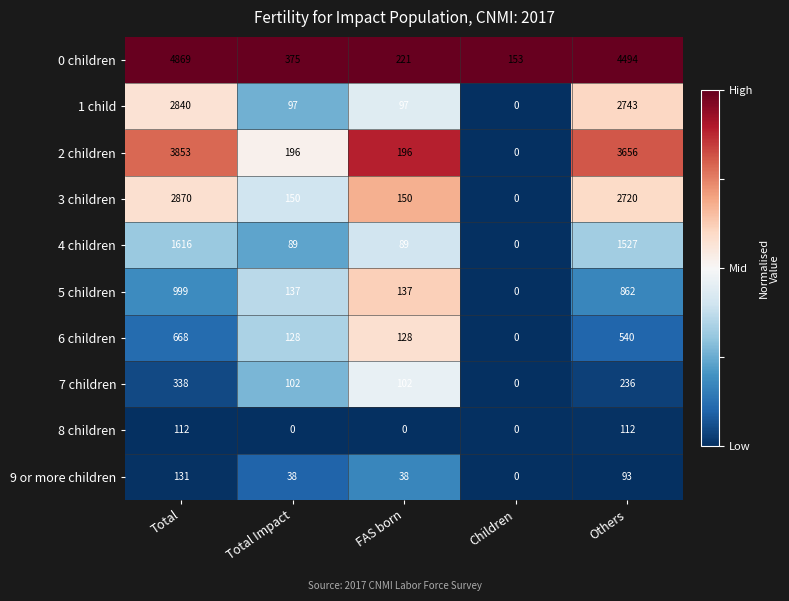

What is the difference between the maximum and second lowest values in the 0 children series?

4648